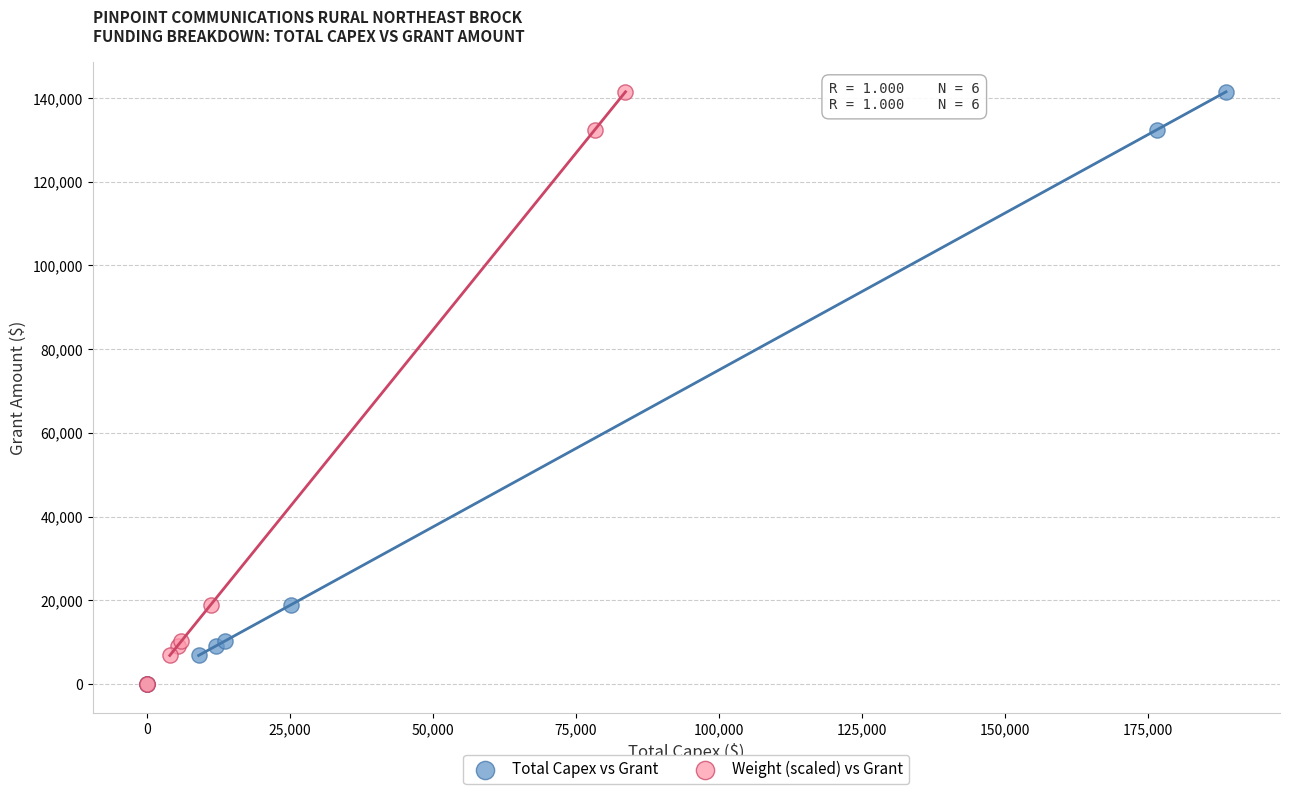

What are all the series names shown in the legend?

Total Capex vs Grant, Weight (scaled) vs Grant